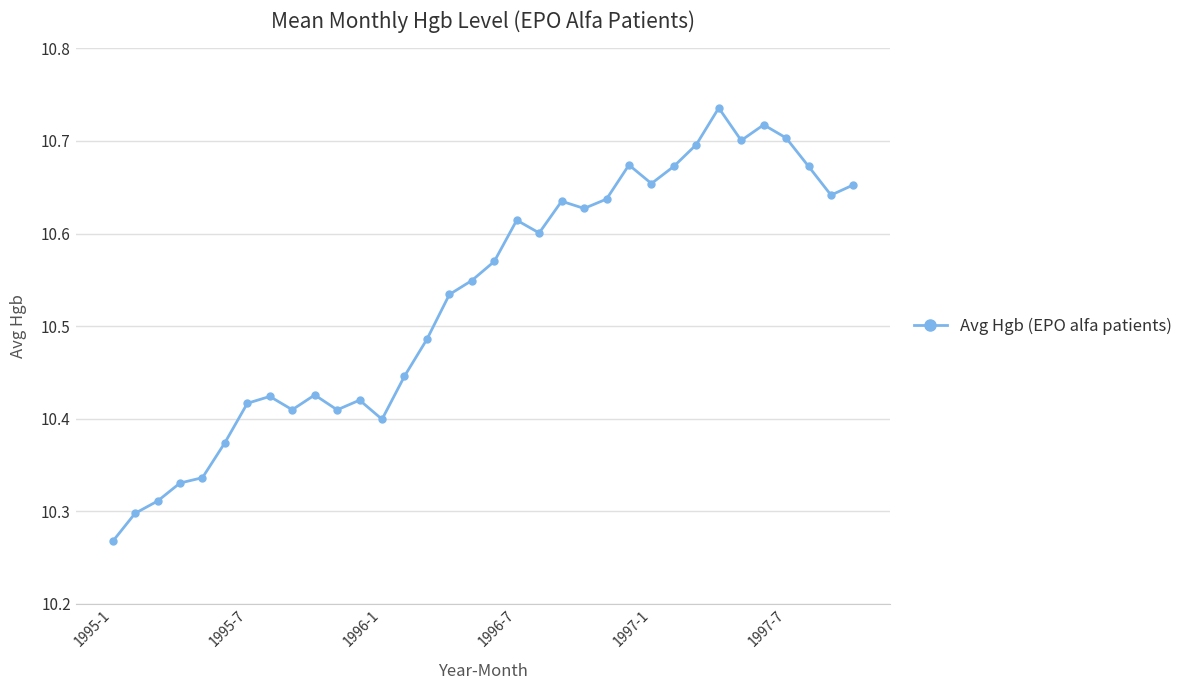

What is the difference between the maximum and minimum values?

0.5